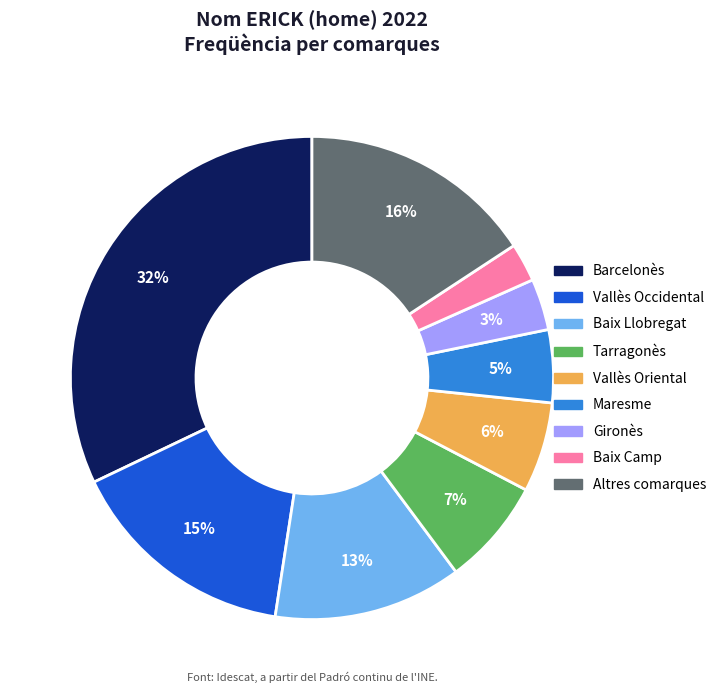

Is there any slice that represents more than half of the pie?

No